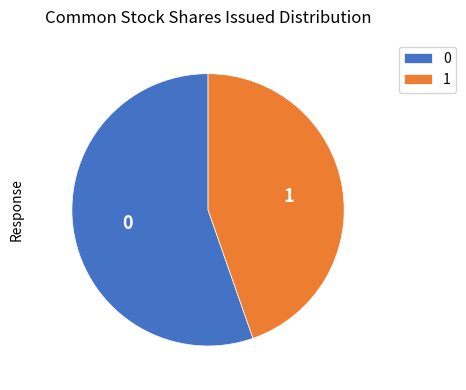

How many segments does this pie chart have?

2